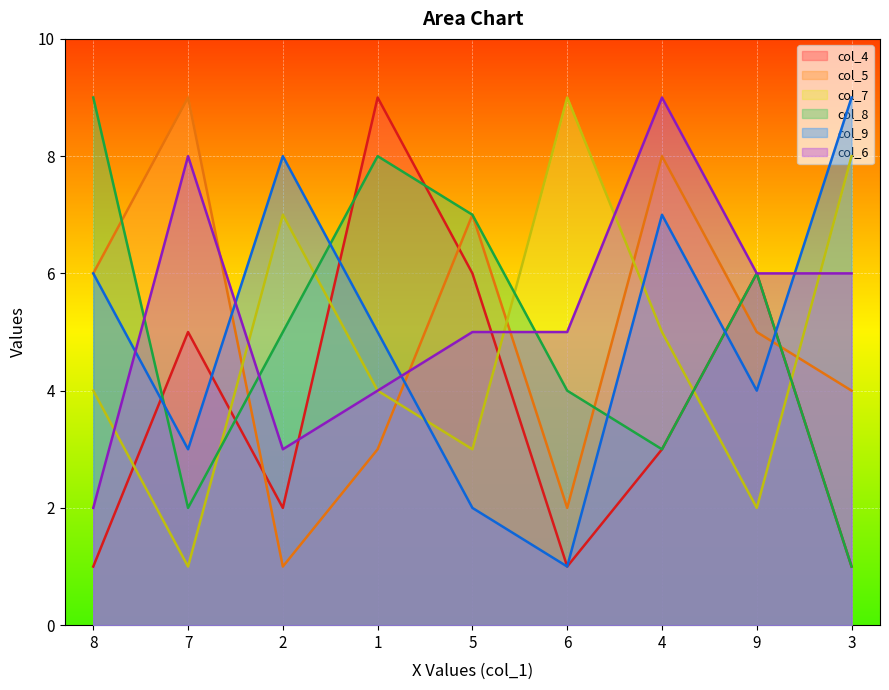

In col_8, how many points are higher than both neighbors (excluding endpoints)?

2